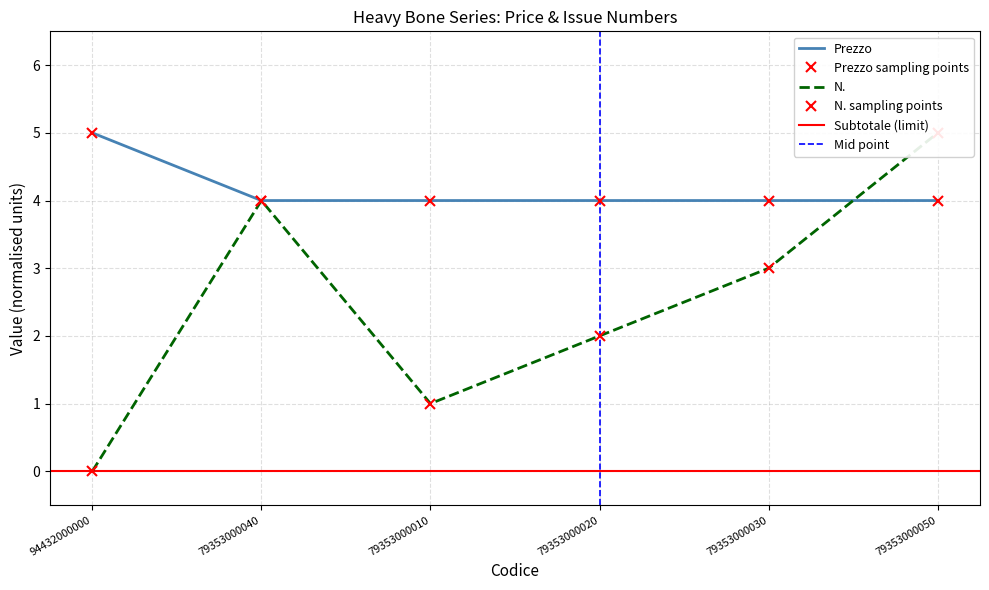

At how many categories does at least one series exceed 1?

6